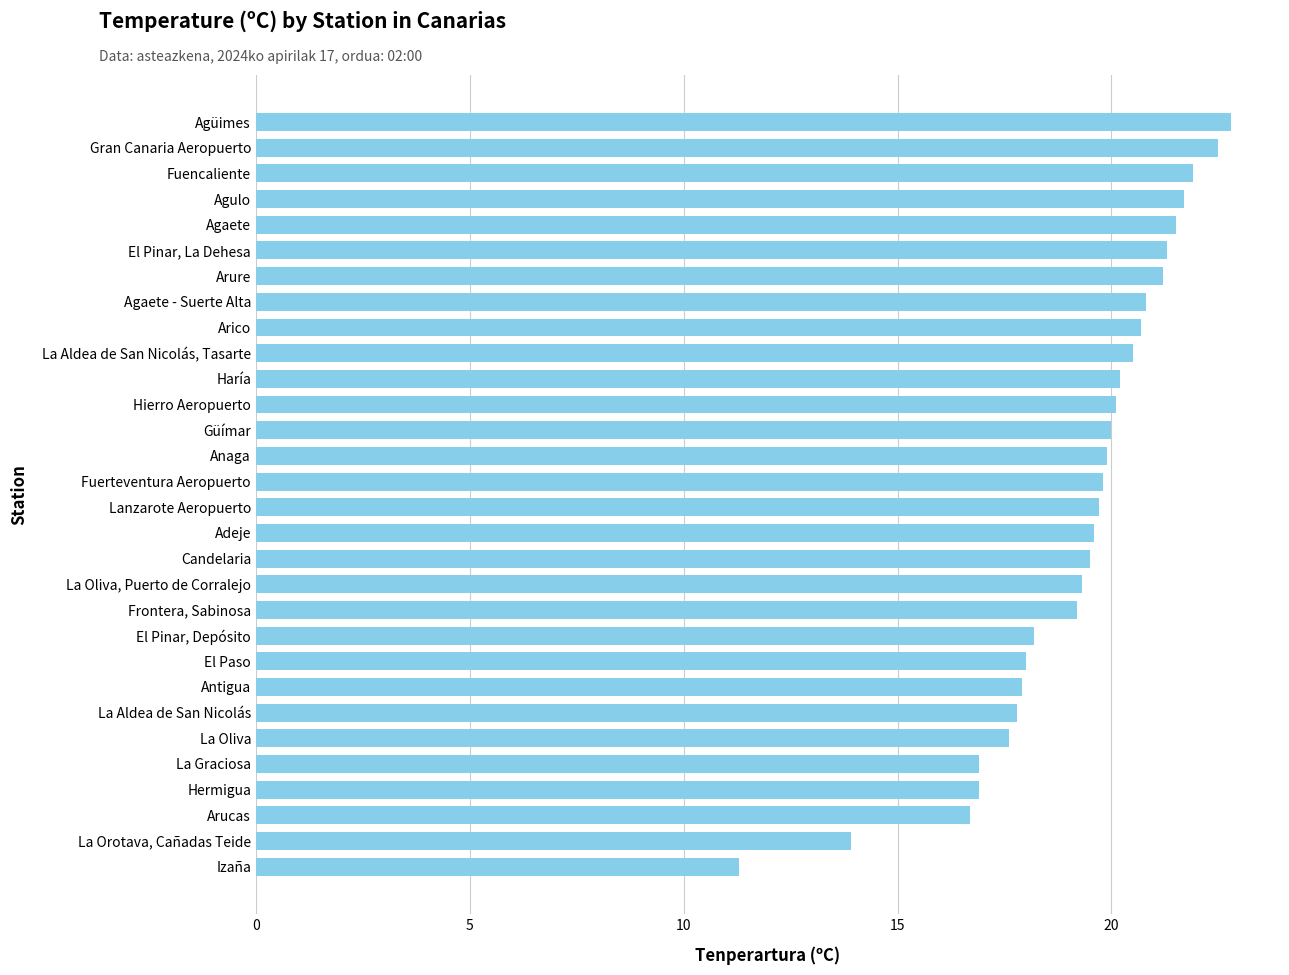

Reading top to bottom, what are all the values shown in this chart?

Agüimes=22.8	Gran Canaria Aeropuerto=22.5	Fuencaliente=21.9	Agulo=21.7	Agaete=21.5	El Pinar, La Dehesa=21.3	Arure=21.2	Agaete - Suerte Alta=20.8	Arico=20.7	La Aldea de San Nicolás, Tasarte=20.5	Haría=20.2	Hierro Aeropuerto=20.1	Güímar=20.0	Anaga=19.9	Fuerteventura Aeropuerto=19.8	Lanzarote Aeropuerto=19.7	Adeje=19.6	Candelaria=19.5	La Oliva, Puerto de Corralejo=19.3	Frontera, Sabinosa=19.2	El Pinar, Depósito=18.2	El Paso=18.0	Antigua=17.9	La Aldea de San Nicolás=17.8	La Oliva=17.6	La Graciosa=16.9	Hermigua=16.9	Arucas=16.7	La Orotava, Cañadas Teide=13.9	Izaña=11.3